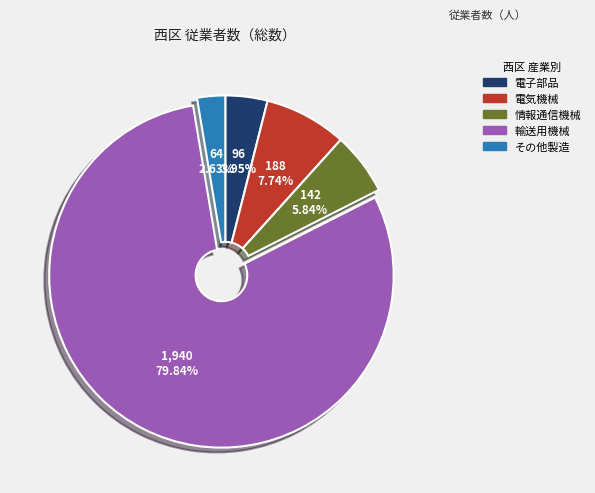

Is there a majority slice in this chart?

Yes